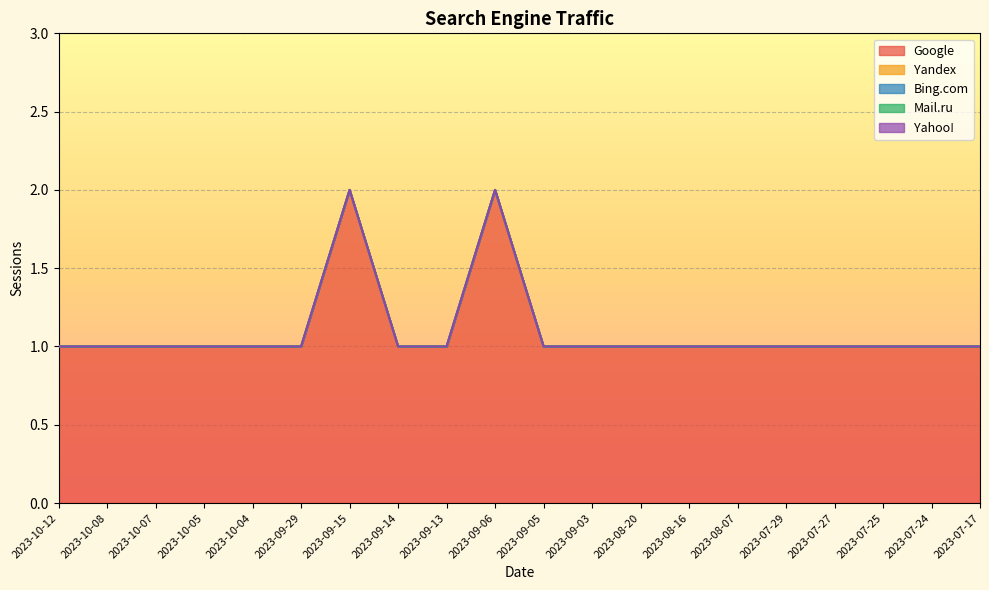

True or false: Yahoo! and Bing.com cross at least once.

False